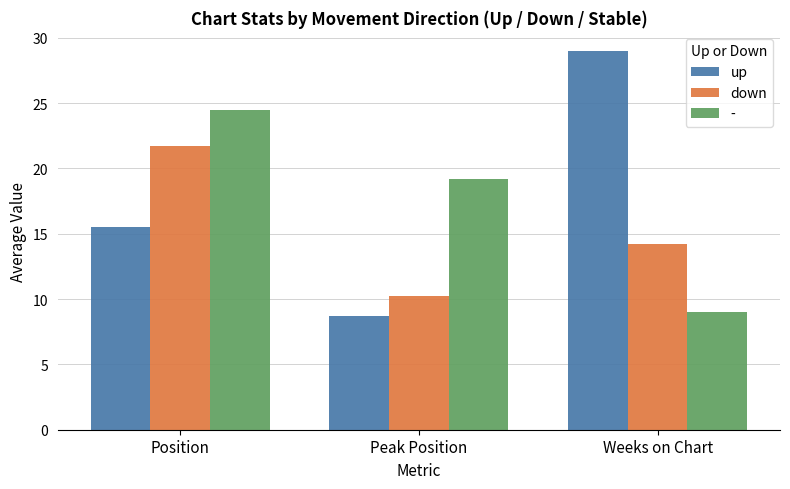

What is the sum of all up values?

53.2